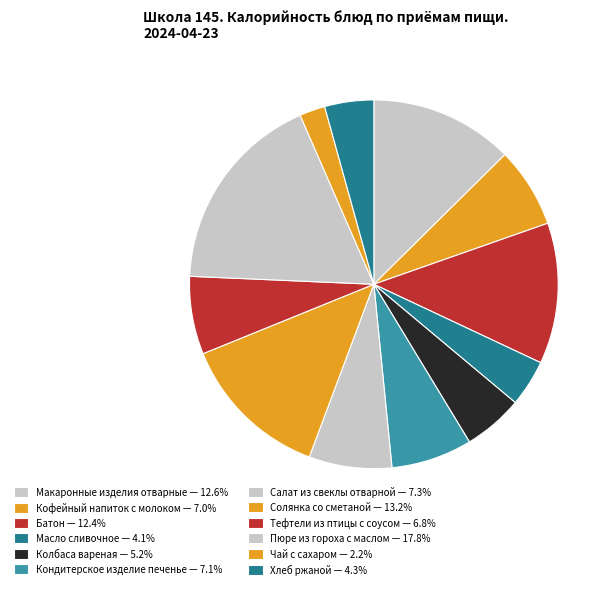

Is Макаронные изделия отварные the majority of the pie?

No